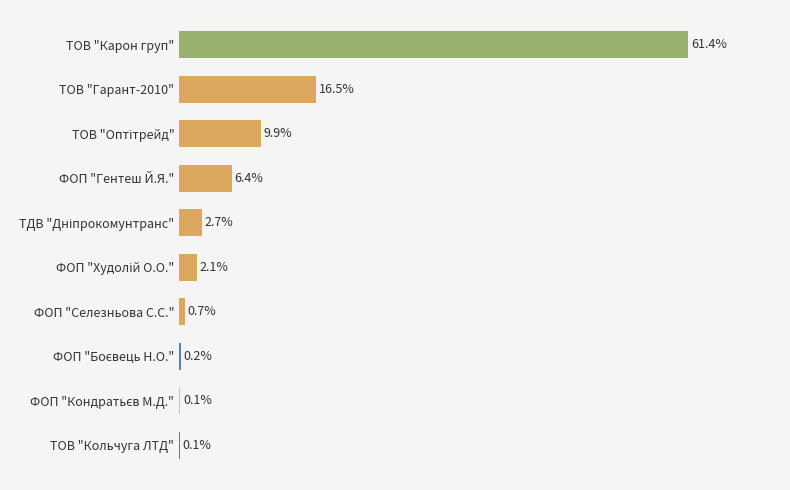

At which category does the chart reach its peak across all series?

ТОВ "Карон груп"